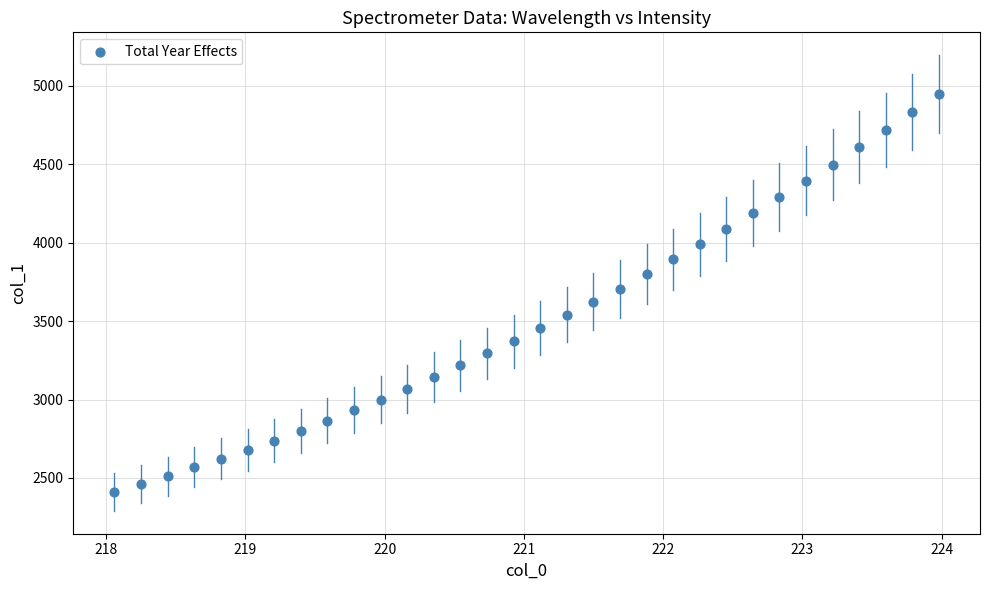

What is the range of Y values (max minus min)?

2539.0